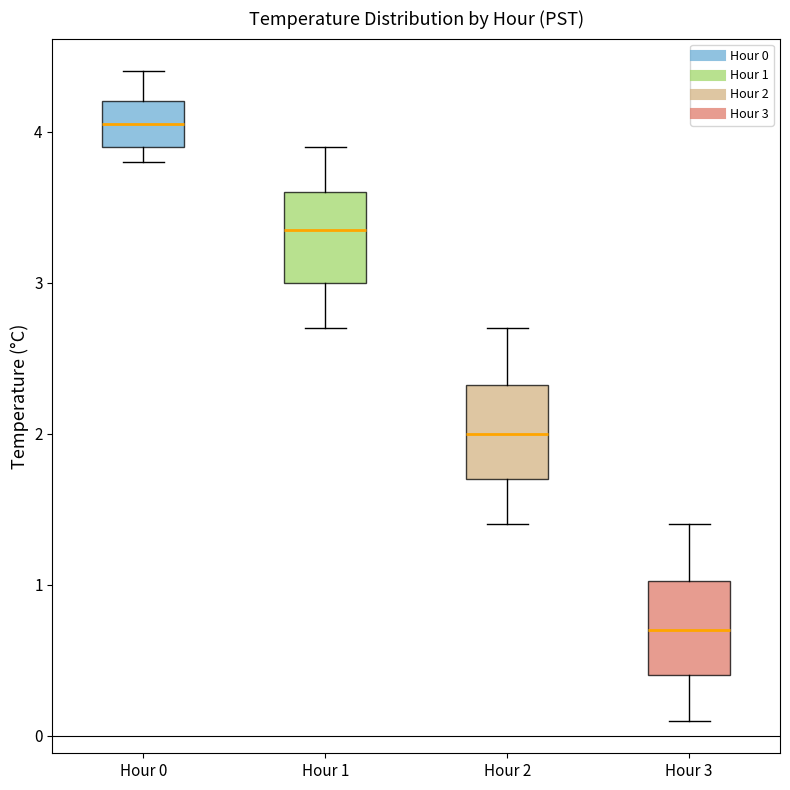

Which box's median line is the highest?

Hour 0